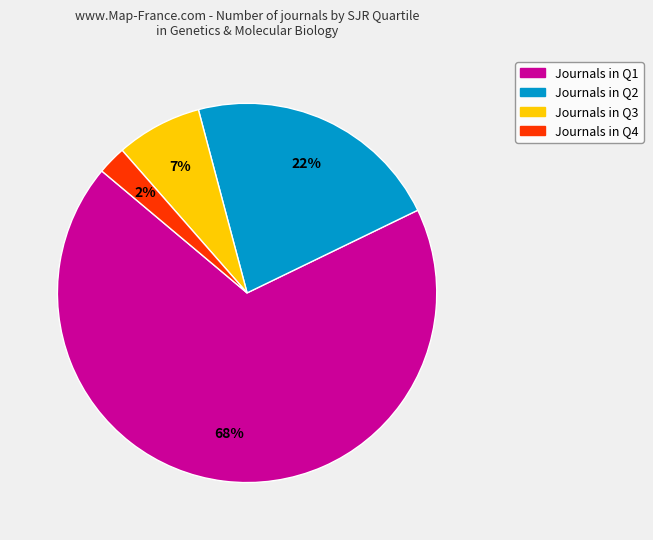

To the nearest percent, what is the average slice percentage?

25%